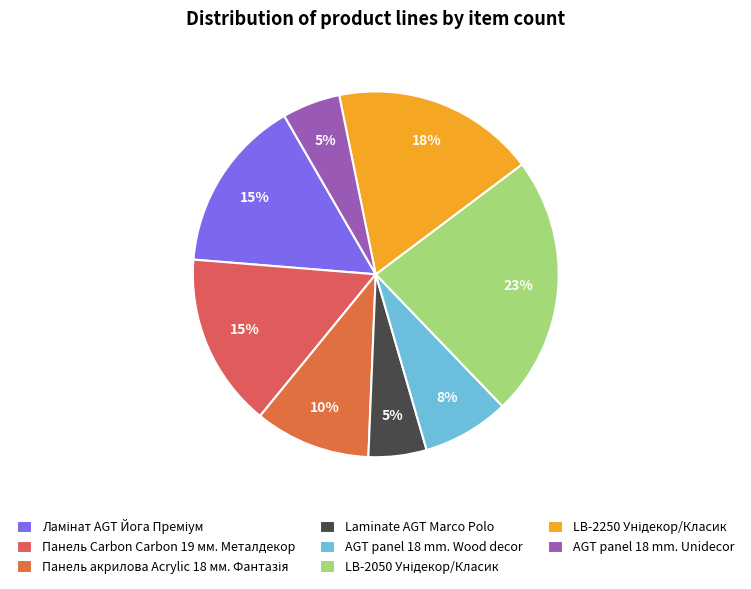

How many slices are in this pie chart?

8